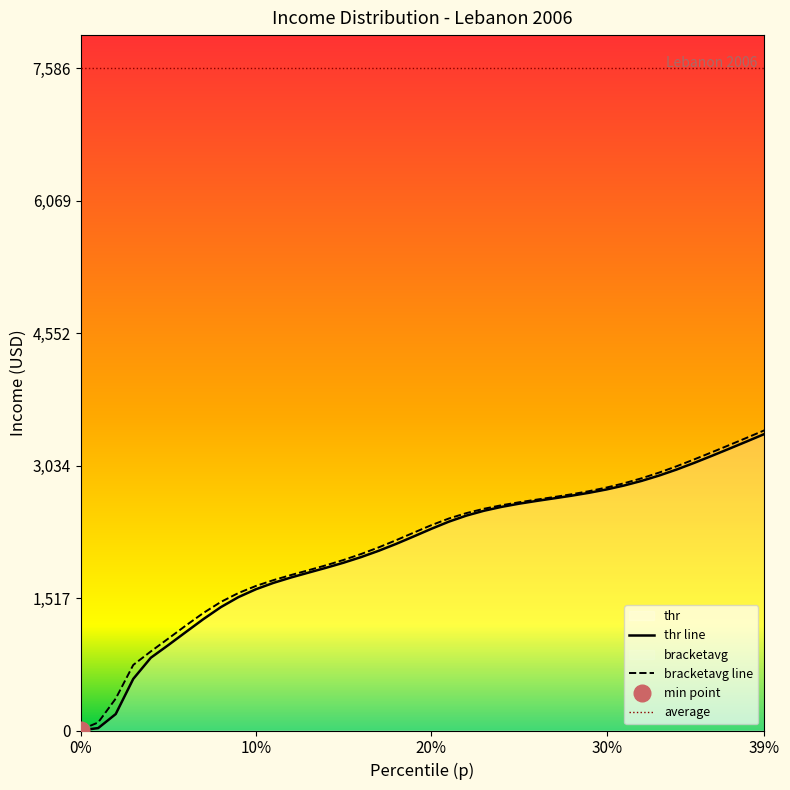

Reading right to left, extract all data points from this chart.

thr: 3396.3	3311.8	3228.5	3146.4	3066.1	2990.1	2921.0	2859.7	2806.8	2761.7	2723.2	2689.9	2659.5	2629.8	2598.1	2561.5	2517.1	2461.7	2392.4	2310.2	2223.3	2138.2	2058.8	1986.9	1922.5	1864.1	1808.9	1753.0	1691.4	1618.5	1528.1	1413.7	1276.0	1127.8	978.5	833.0	590.9	188.0	27.4	1.3
bracketavg: 3439.0	3354.0	3270.1	3187.3	3106.0	3027.6	2954.9	2889.7	2832.6	2783.6	2741.9	2706.2	2674.5	2644.7	2614.2	2580.3	2540.1	2490.5	2428.3	2352.0	2266.8	2180.4	2097.9	2022.2	1954.1	1892.9	1836.4	1781.2	1722.9	1656.1	1575.0	1473.2	1346.3	1202.4	1053.0	905.4	750.8	365.1	91.8	8.1